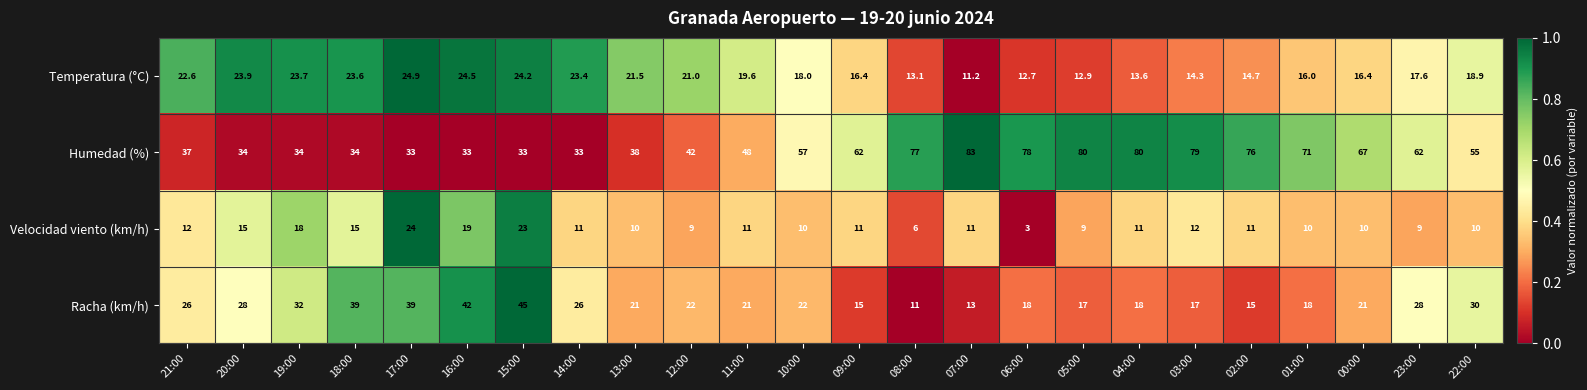

Rank the series by their maximum value, from lowest to highest.

Velocidad viento (km/h), Temperatura (°C), Racha (km/h), Humedad (%)